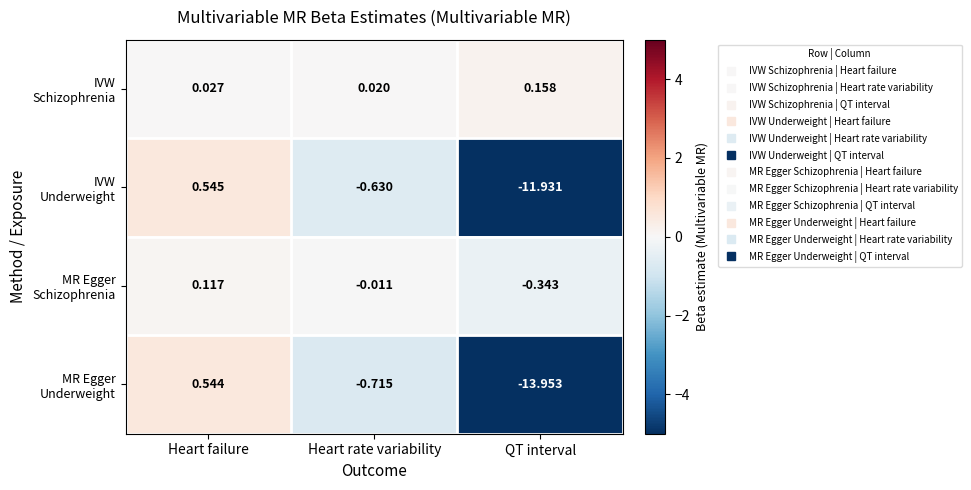

Which category has the highest value across all series?

Heart failure